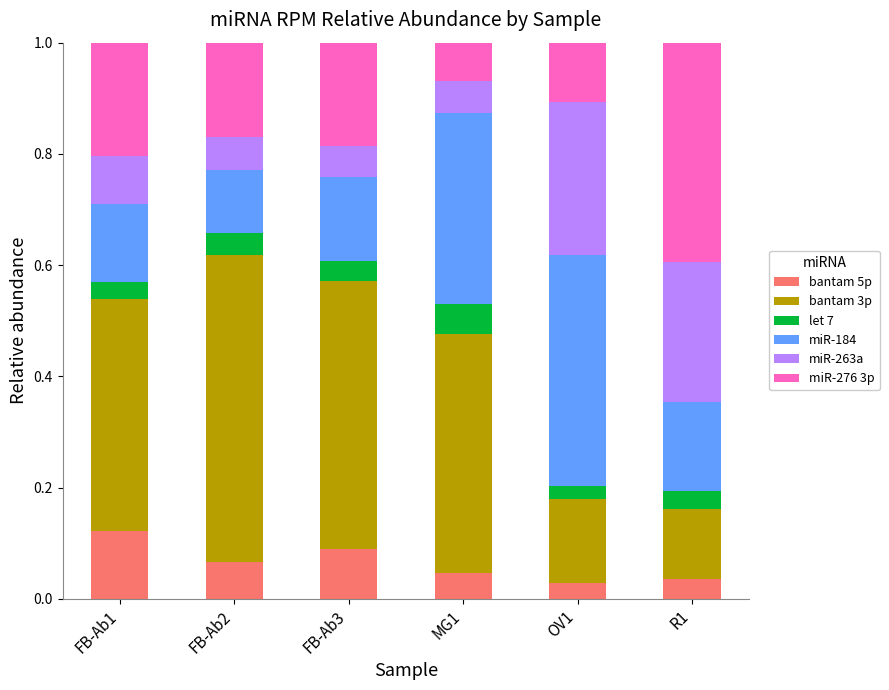

What is the total value across all series at MG1?

1.0